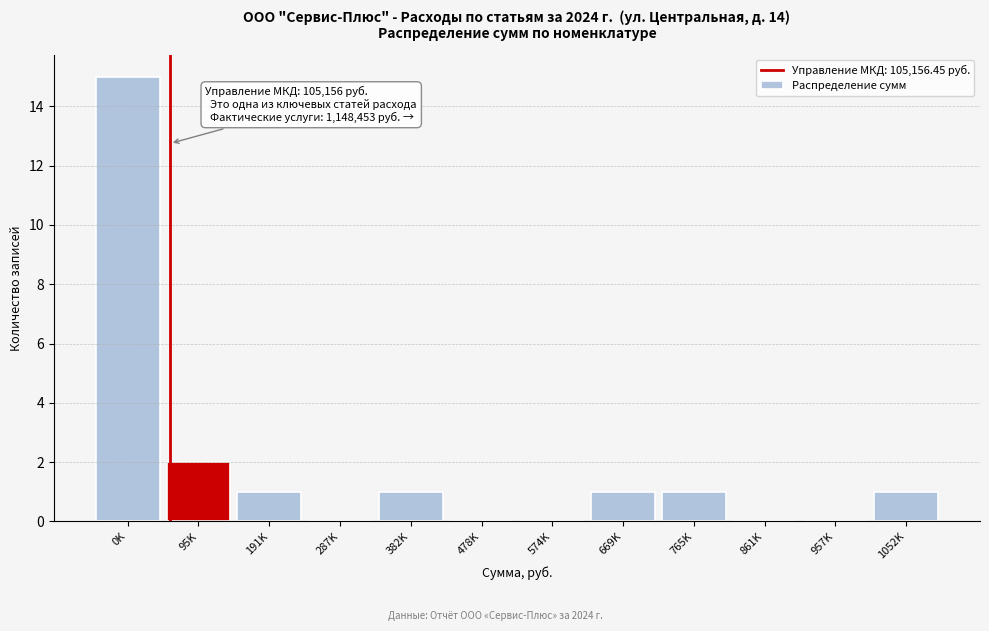

Reading left to right, what are all the values shown in this chart?

0K=15	95K=2	191K=1	287K=0	382K=1	478K=0	574K=0	669K=1	765K=1	861K=0	957K=0	1052K=1